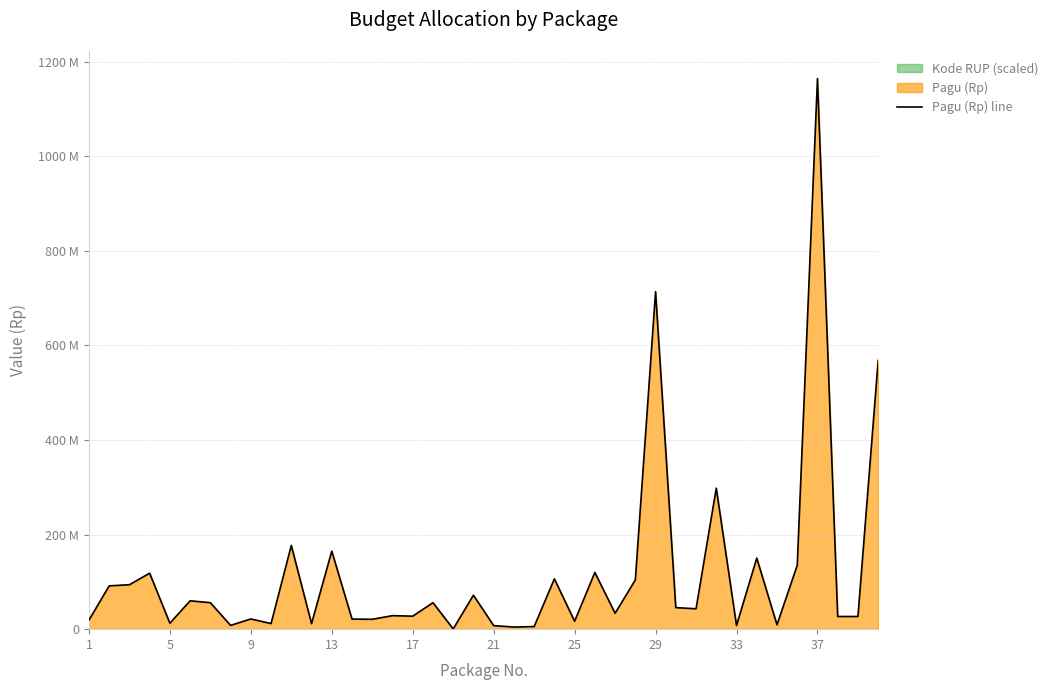

Between 17 and 21, which is larger?

17